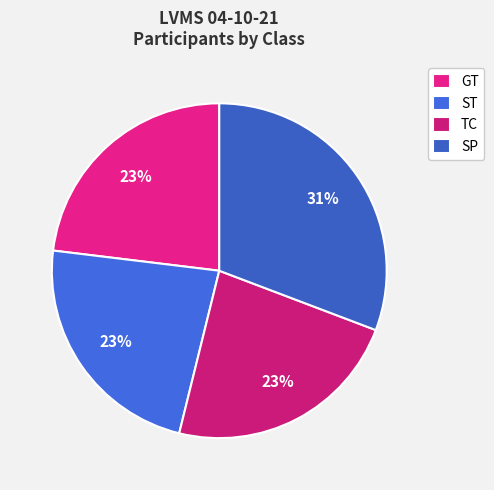

How many slices are in this pie chart?

4